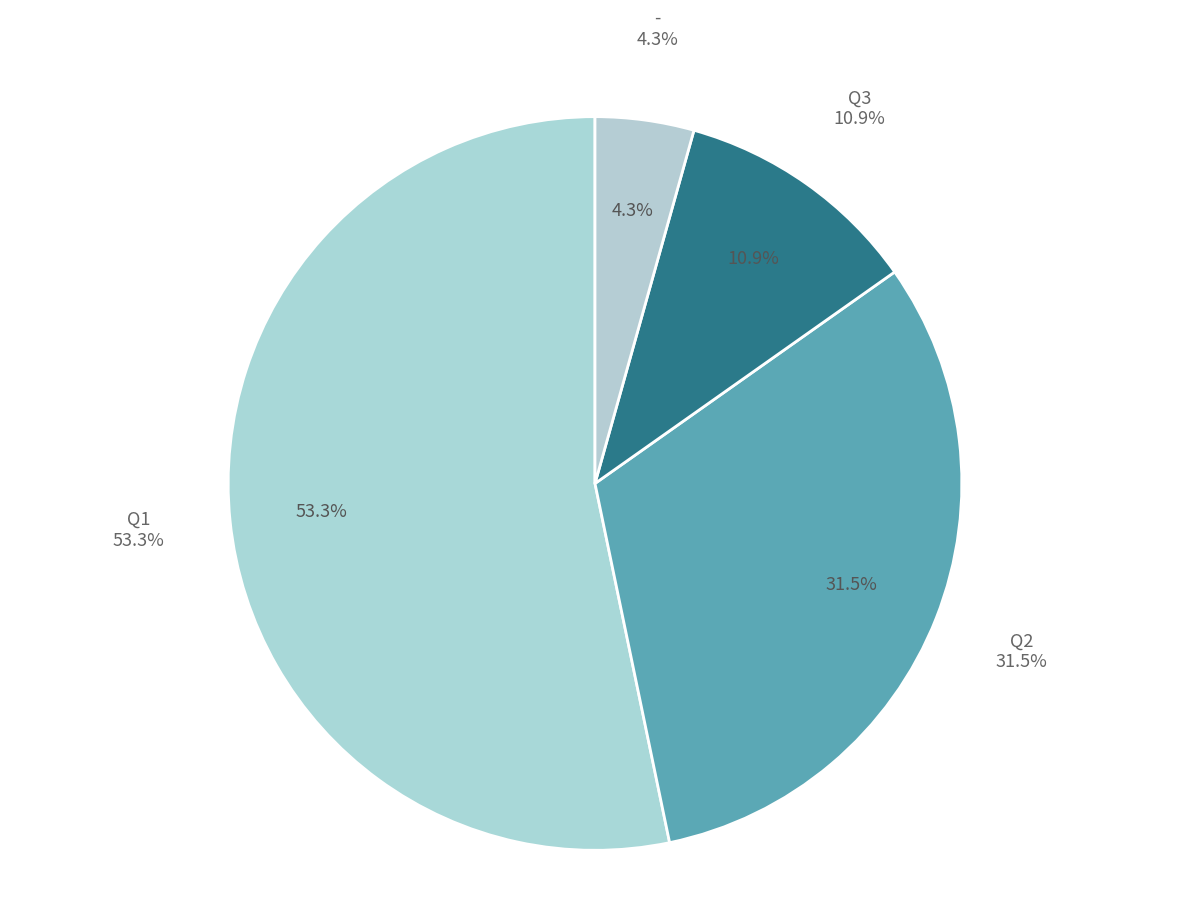

Is it true that Q1 is 47% of the pie?

False